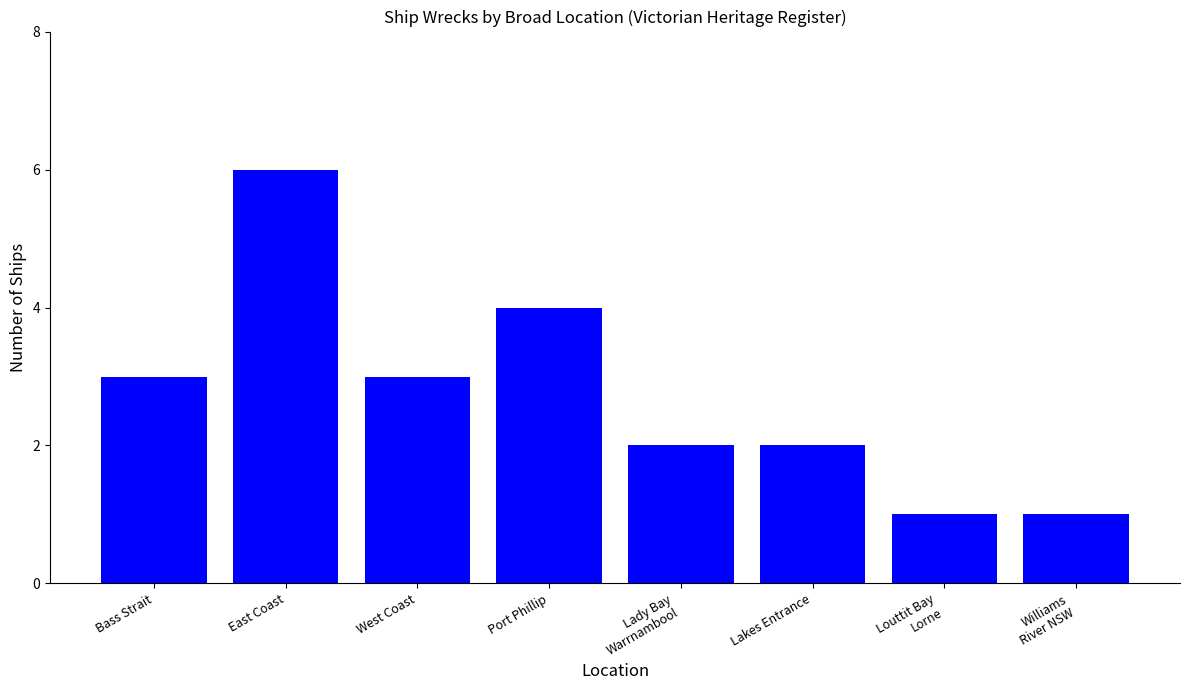

What is the difference between the second highest and second lowest values?

3